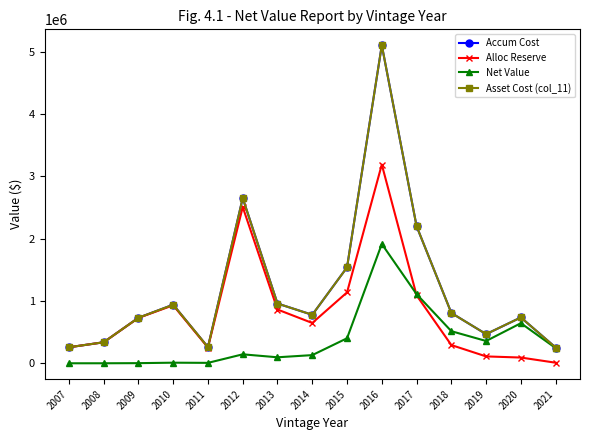

Is this an area chart (filled region under the line)?

No